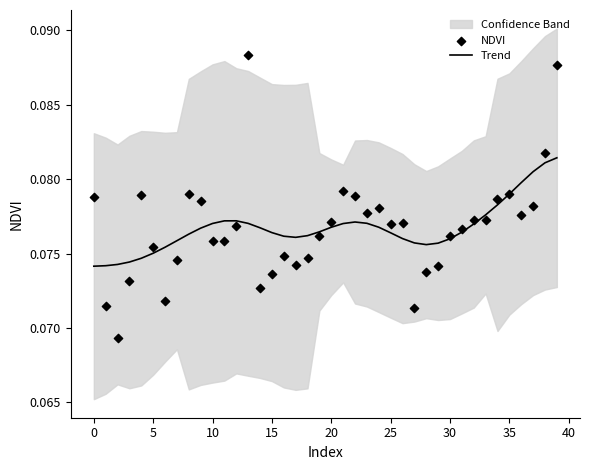

At which category is the sum across all series the highest?

39